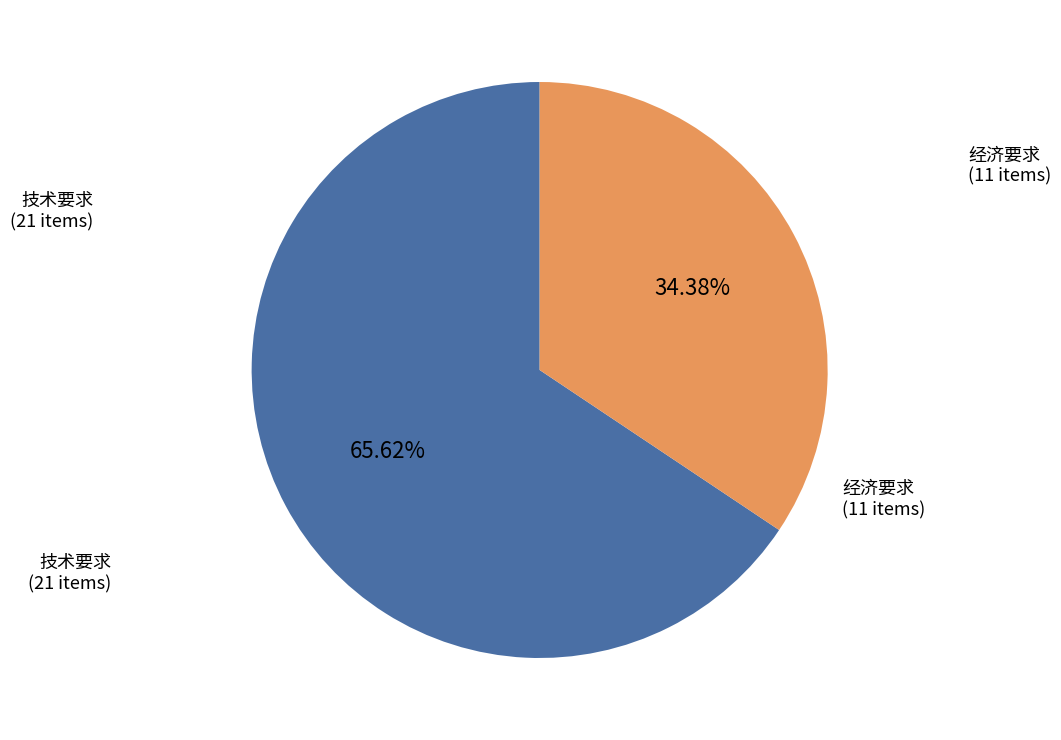

Is there a majority slice in this chart?

Yes